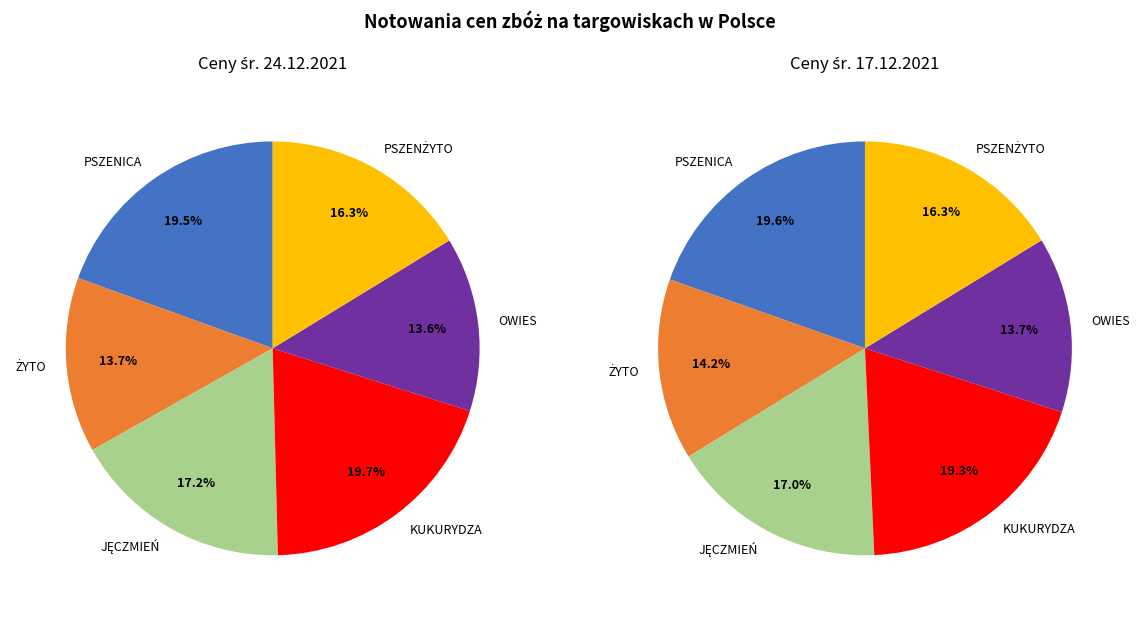

To the nearest percent, what is the average slice percentage?

17%